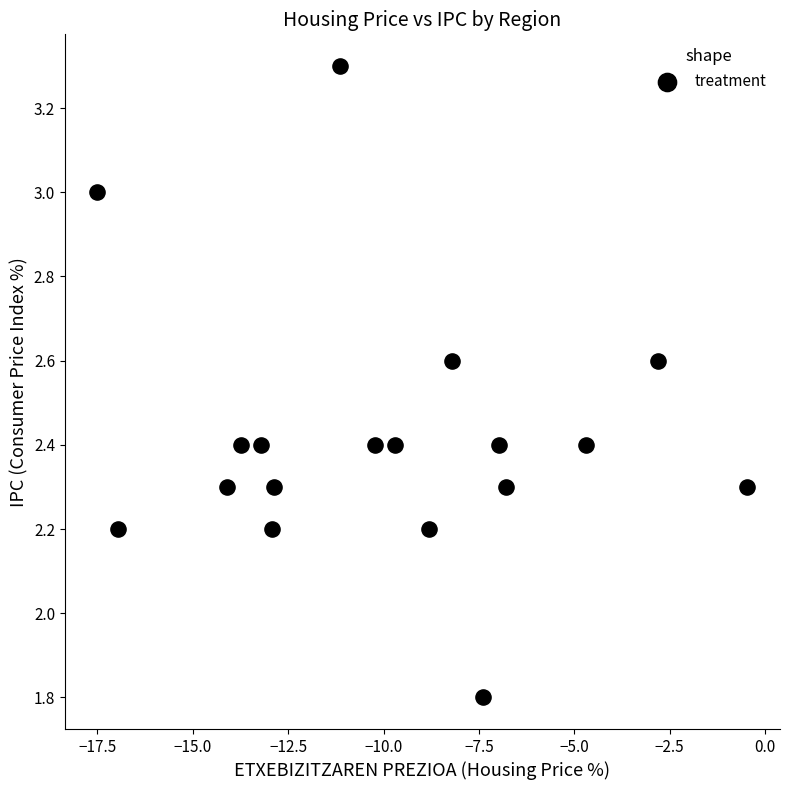

What is the range of X values (max minus min)?

17.0